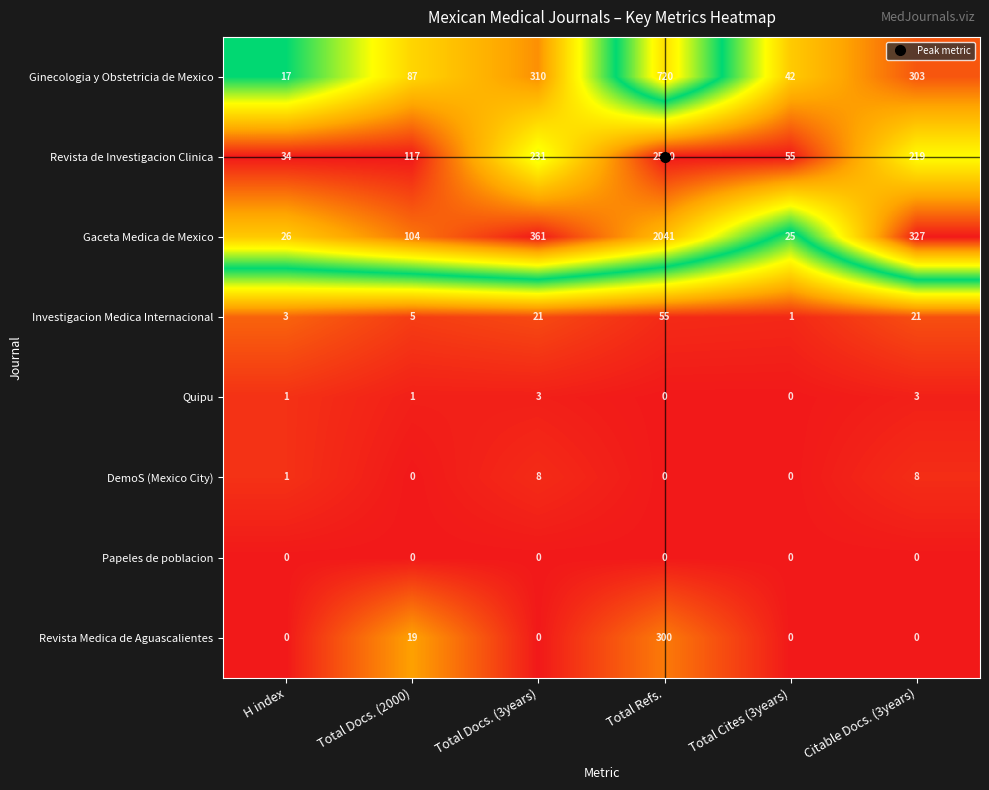

At how many categories does at least one series exceed 0?

6